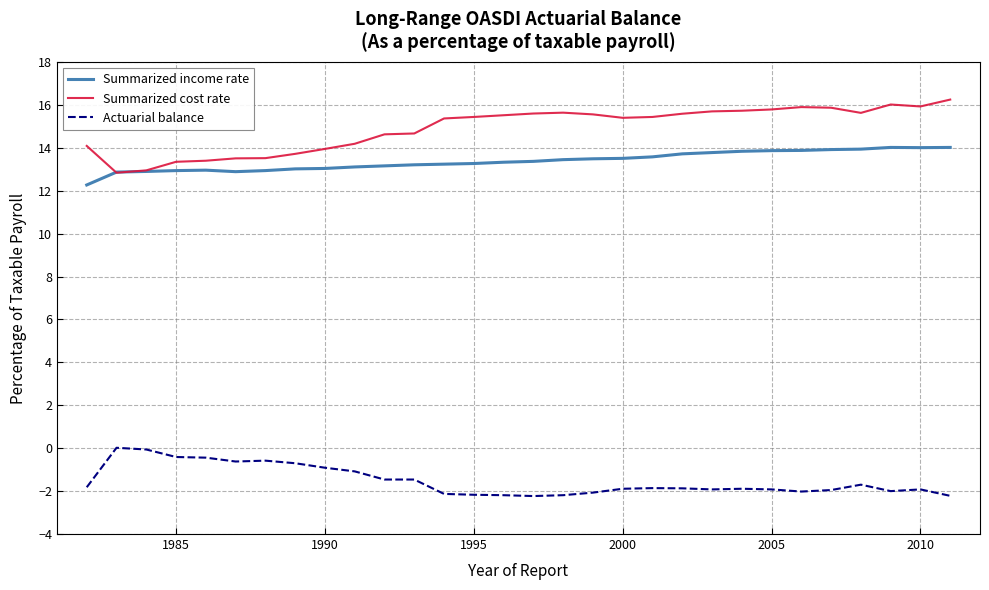

List the series in order of their peak value, lowest first.

Actuarial balance, Summarized income rate, Summarized cost rate